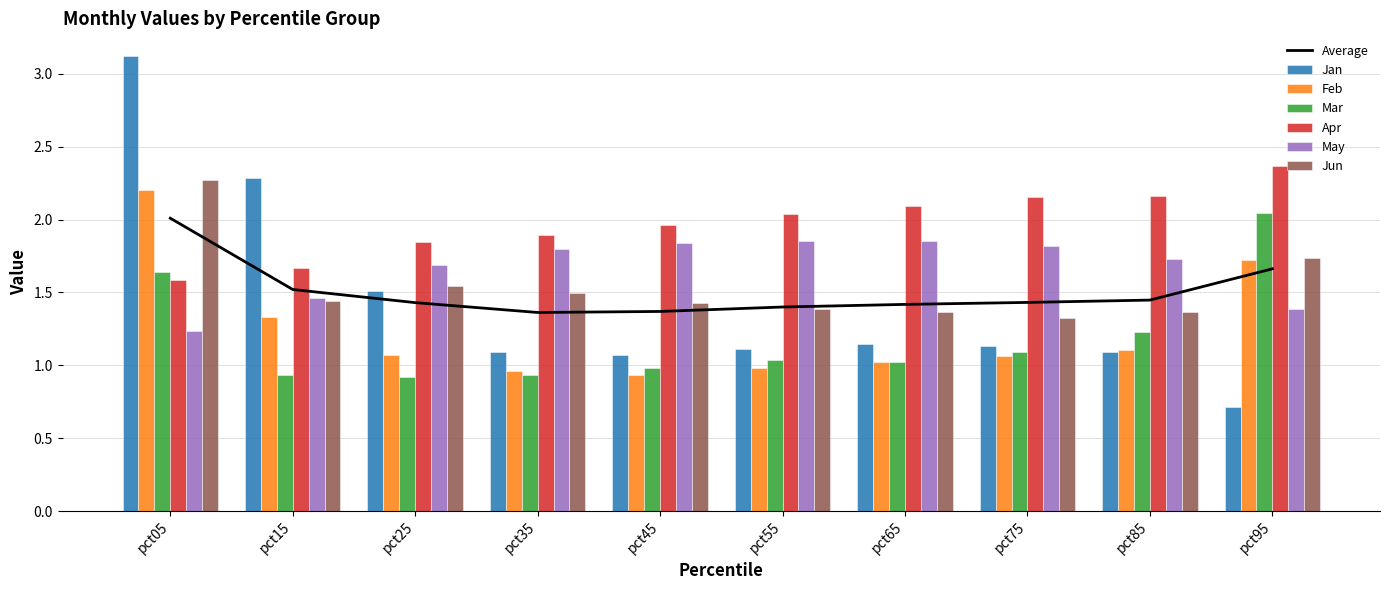

The Mar series shows 1.0 at pct45. True or false?

True